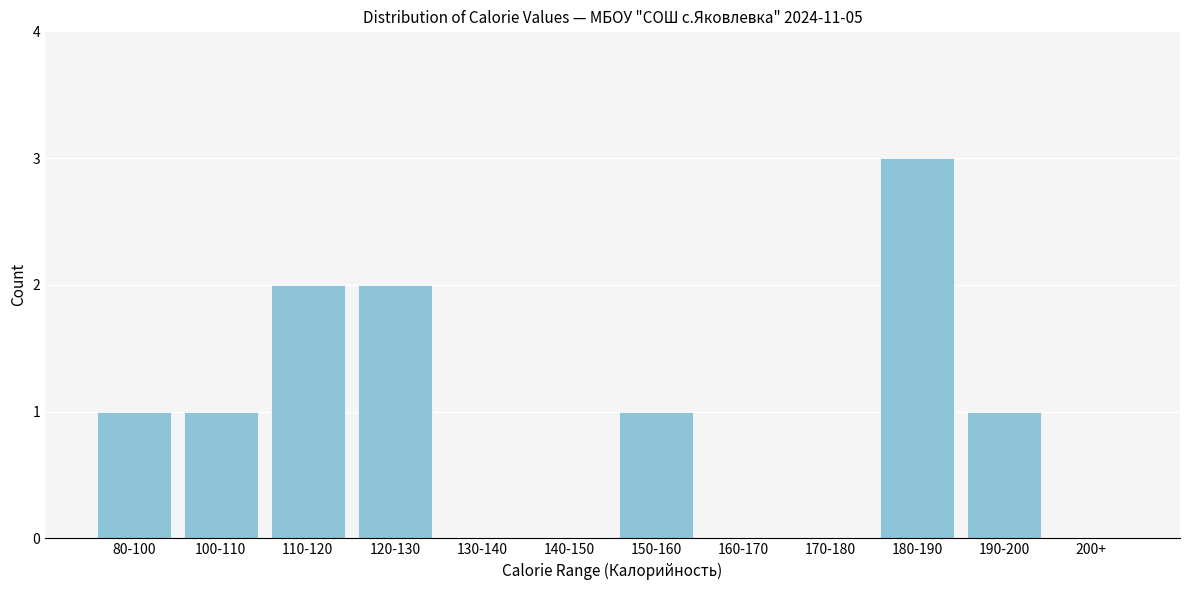

Reading left to right, list all the values displayed in this chart.

80-100=1	100-110=1	110-120=2	120-130=2	130-140=0	140-150=0	150-160=1	160-170=0	170-180=0	180-190=3	190-200=1	200+=0